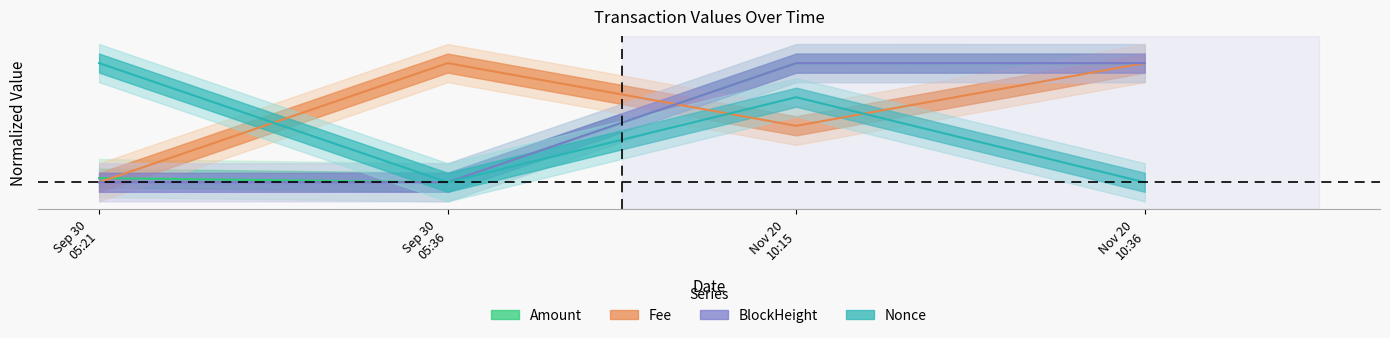

What is the sum of all Nonce values?

1.7